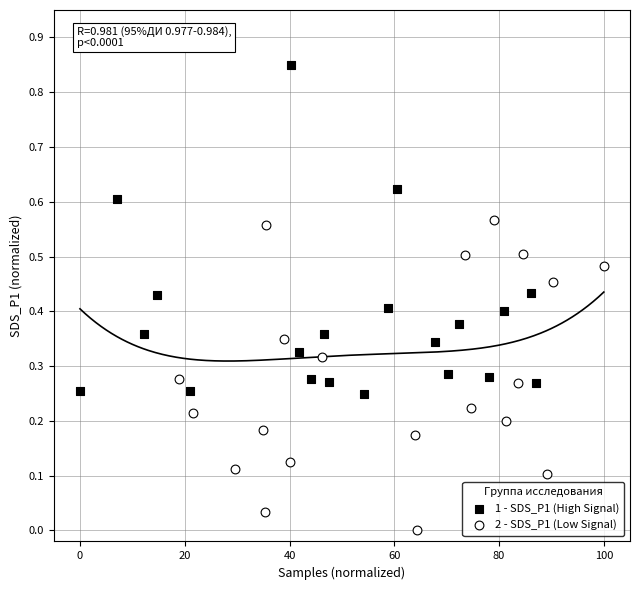

Which series contains the highest Y value?

1 - SDS_P1 (High Signal)